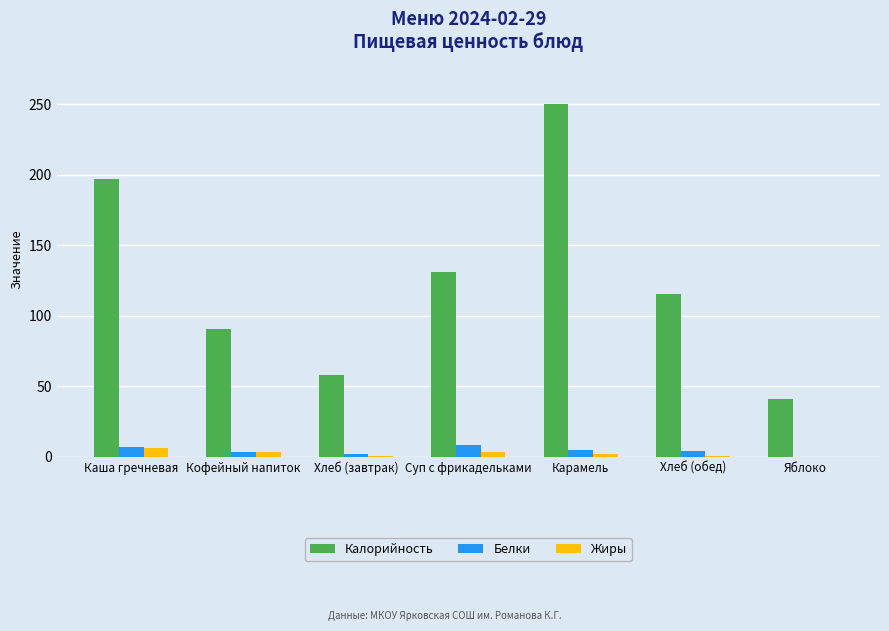

What is the sum of all Жиры values?

16.6